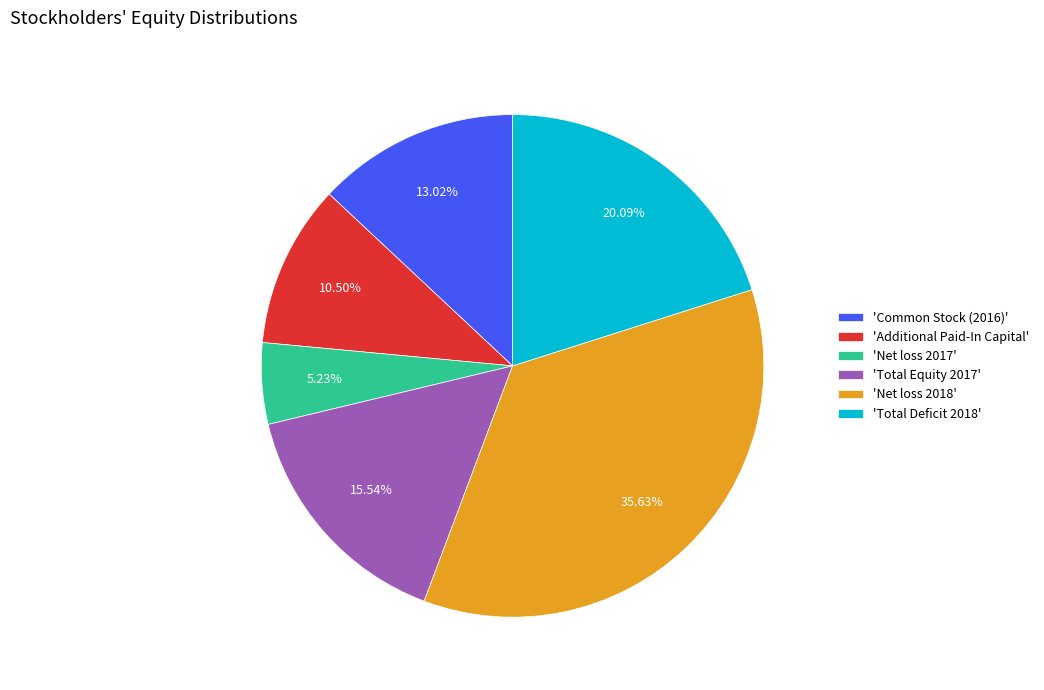

Rank the categories by value from lowest to highest.

'Net loss 2017', 'Additional Paid-In Capital', 'Common Stock (2016)', 'Total Equity 2017', 'Total Deficit 2018', 'Net loss 2018'